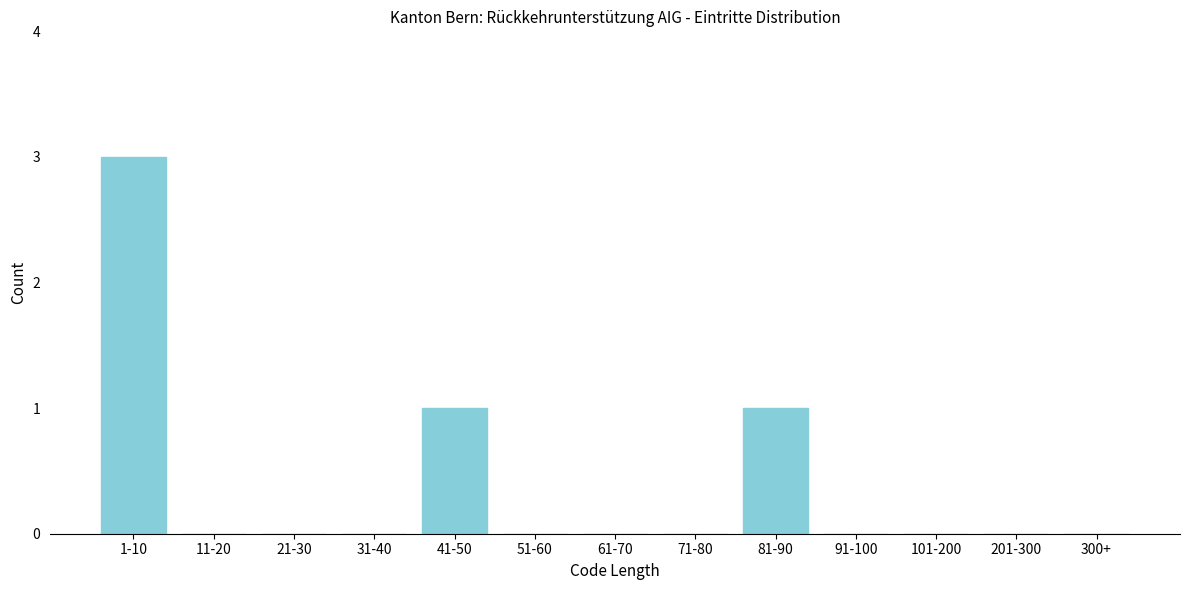

Reading left to right, extract all data points from this chart.

1-10=3	11-20=0	21-30=0	31-40=0	41-50=1	51-60=0	61-70=0	71-80=0	81-90=1	91-100=0	101-200=0	201-300=0	300+=0